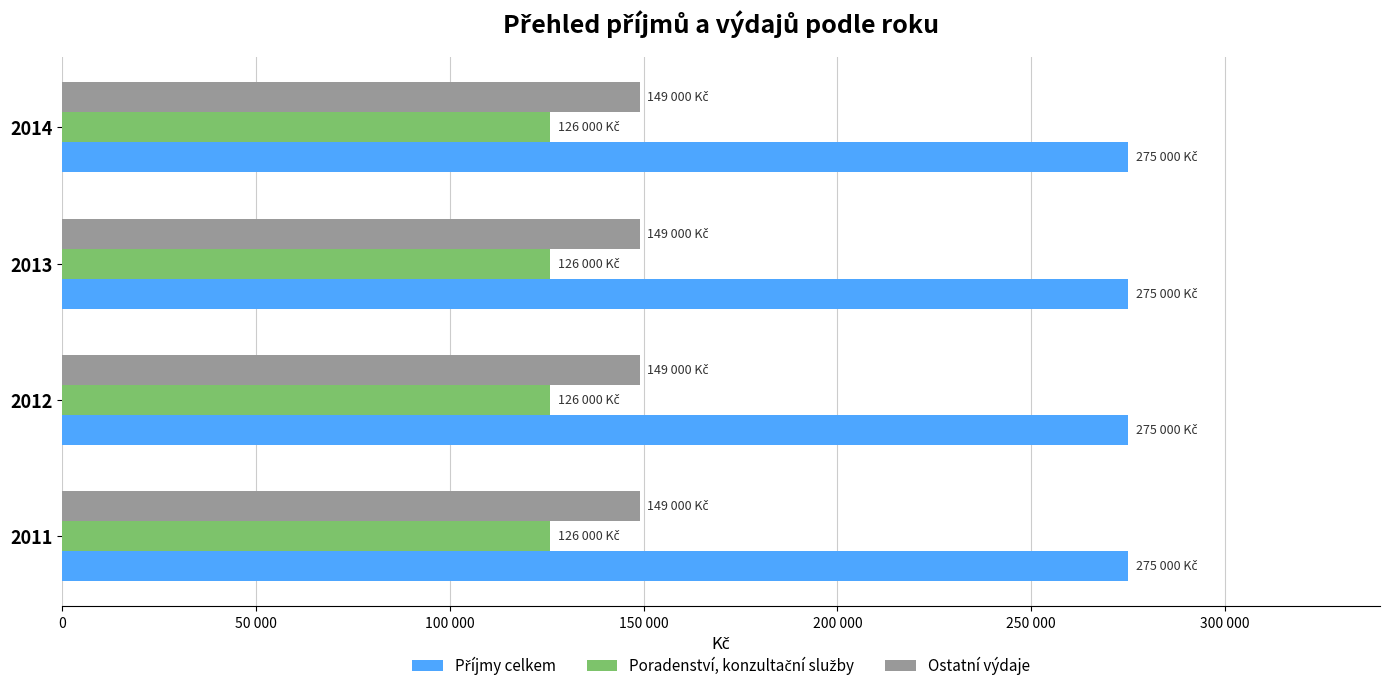

Is the value of Poradenství, konzultační služby at 2012 greater than the value of Ostatní výdaje at 2012?

No